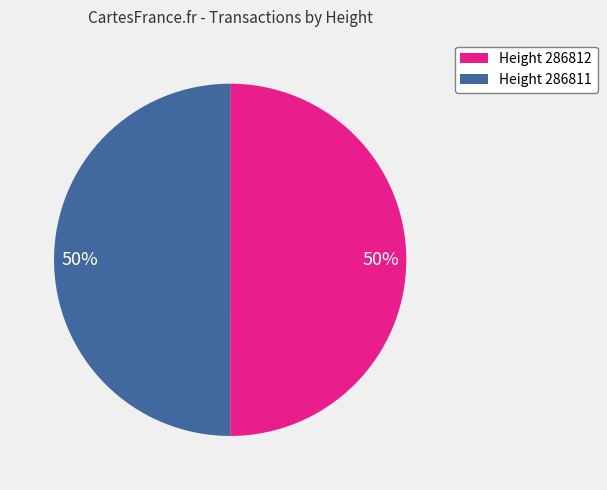

What is the ratio of the value at Height 286811 to the value at Height 286812?

1.0